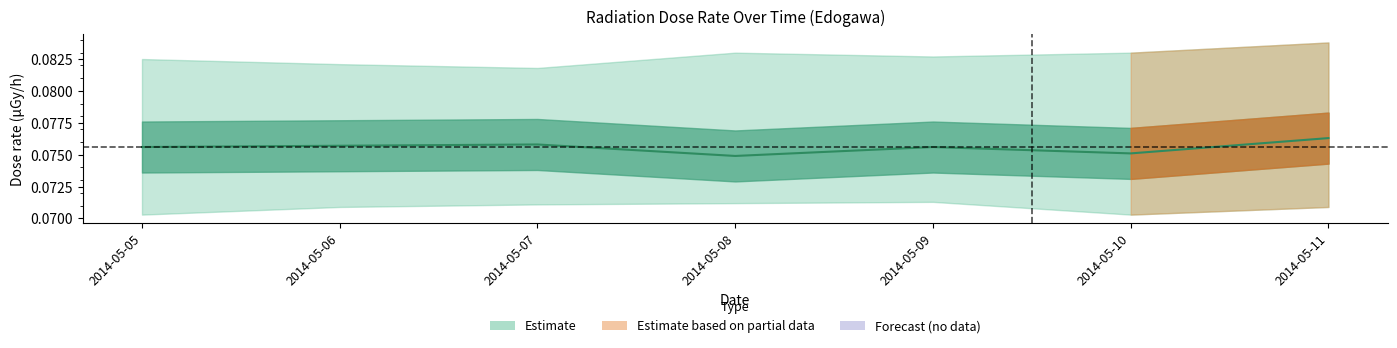

The chart shows a value of 0.1 at 2014-05-07. True or false?

True